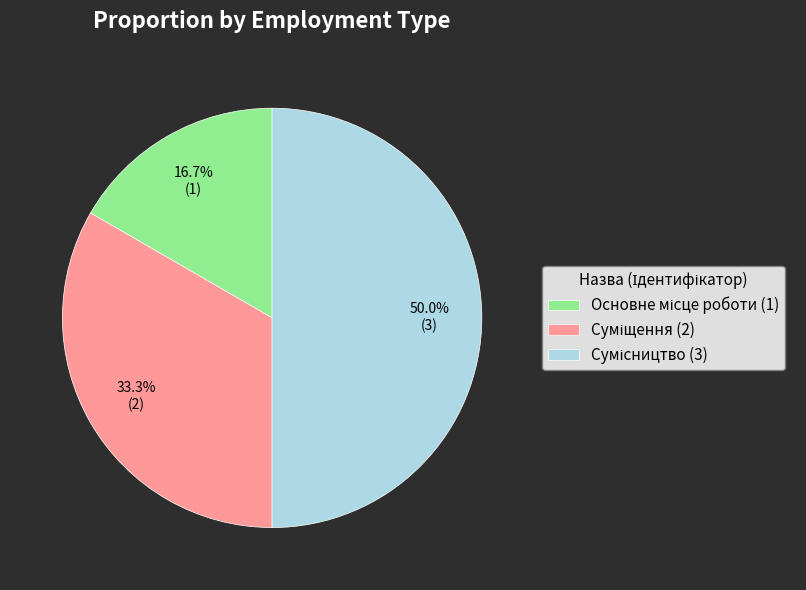

How many slices are in this pie chart?

3